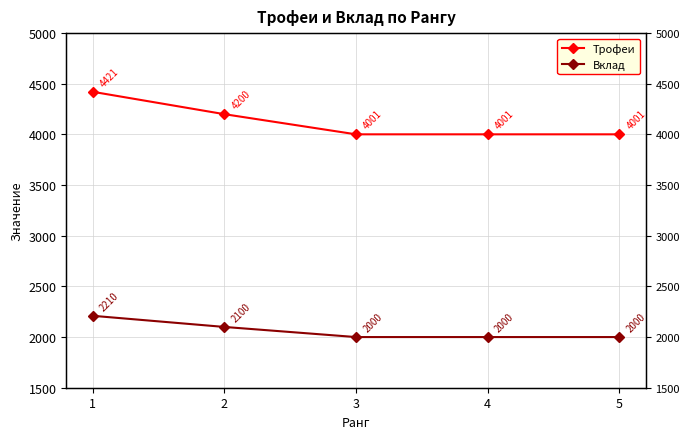

Is it true that Вклад equals 3576 at 4?

False